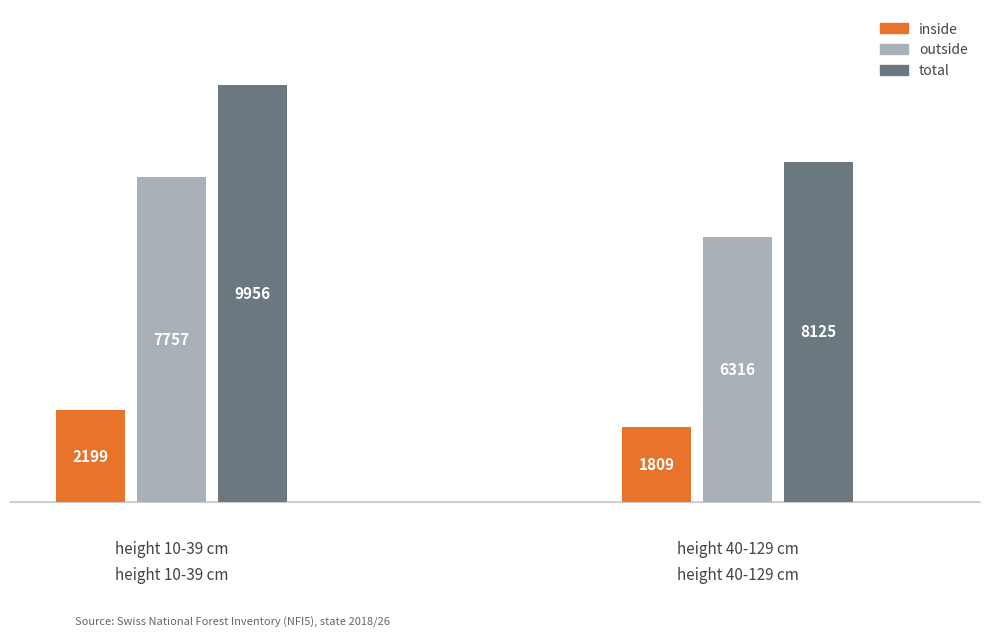

How many groups of bars are there?

2